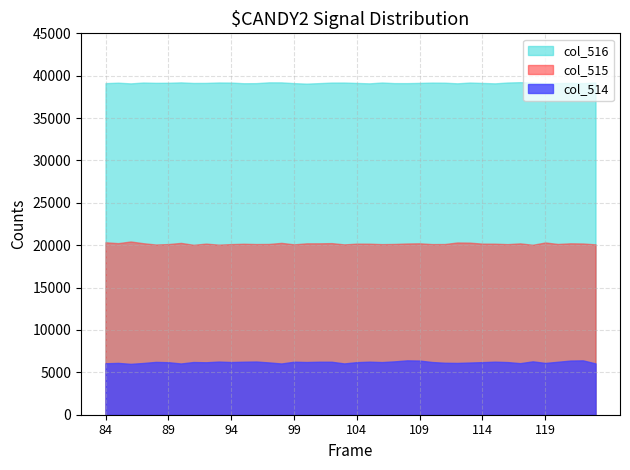

True or false: col_515 and col_514 intersect in this chart.

False